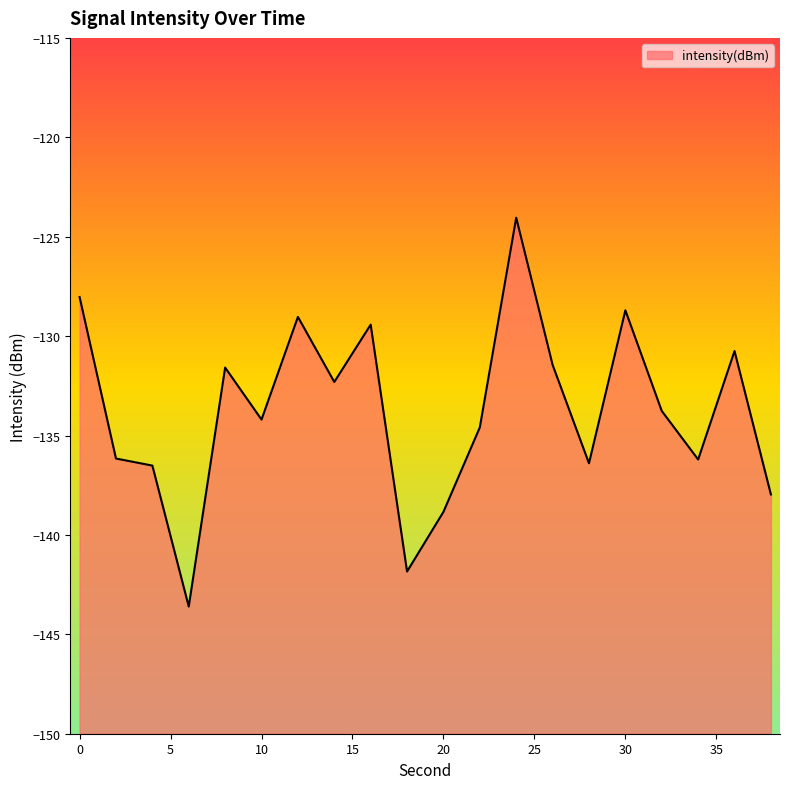

Reading right to left, extract all data points from this chart.

-138.0	-130.8	-136.2	-133.8	-128.7	-136.4	-131.4	-124.0	-134.6	-138.8	-141.8	-129.4	-132.3	-129.0	-134.2	-131.6	-143.6	-136.5	-136.2	-128.0